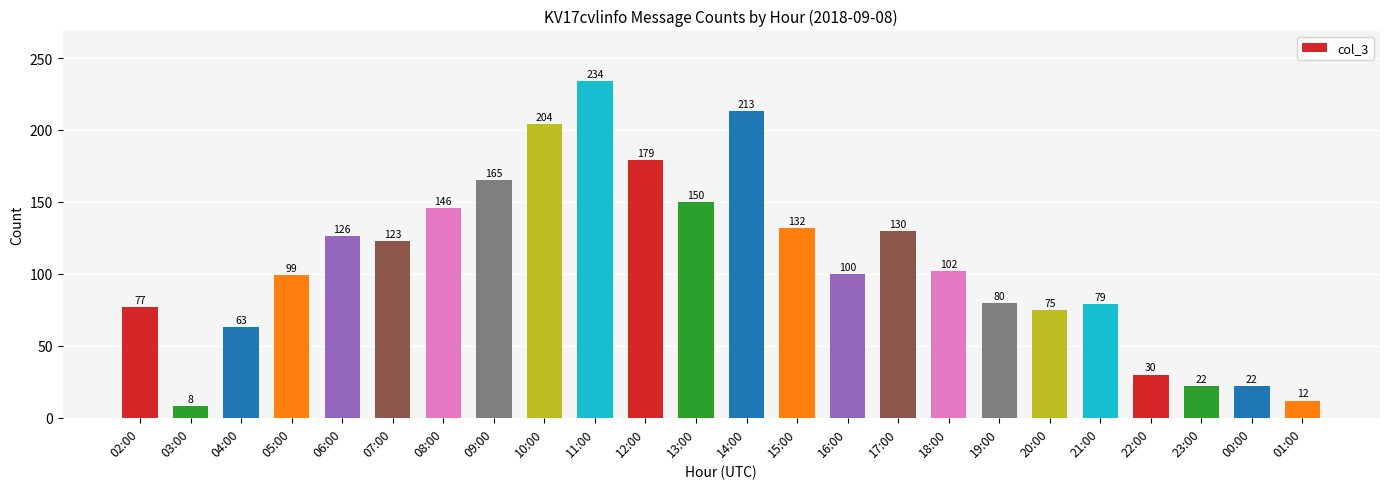

How many data points are less than 102?

12